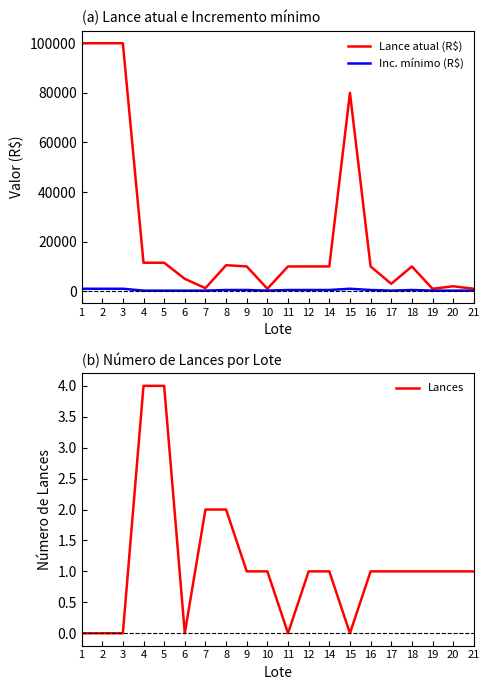

What is the difference between the maximum and minimum values in the Inc. mínimo (R$) series?

750